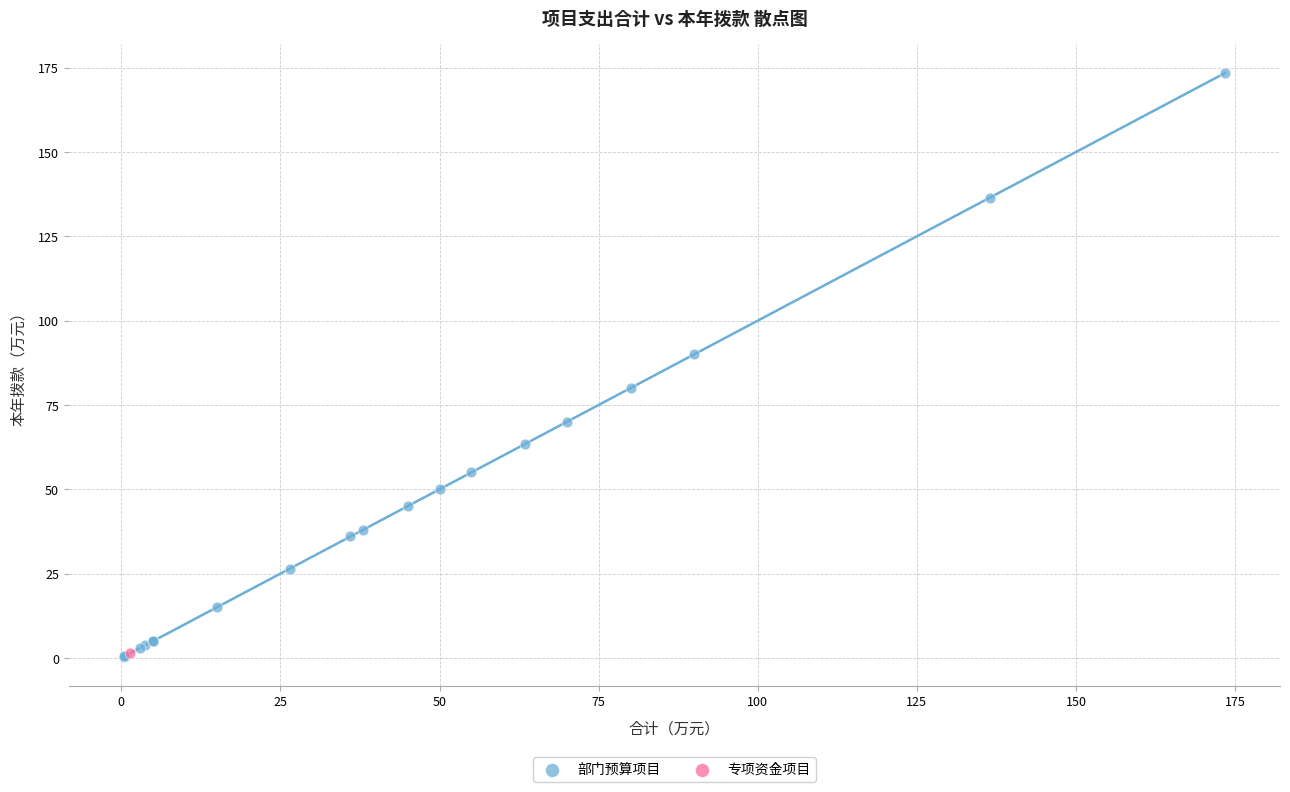

What are all the series names shown in the legend?

部门预算项目, 专项资金项目